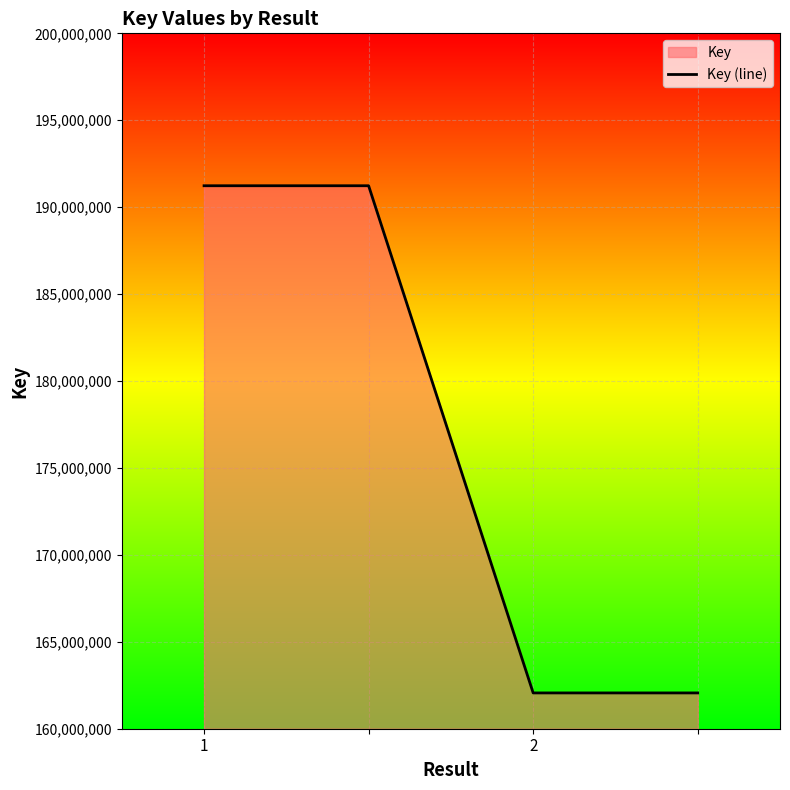

What is the smallest value displayed?

162059002